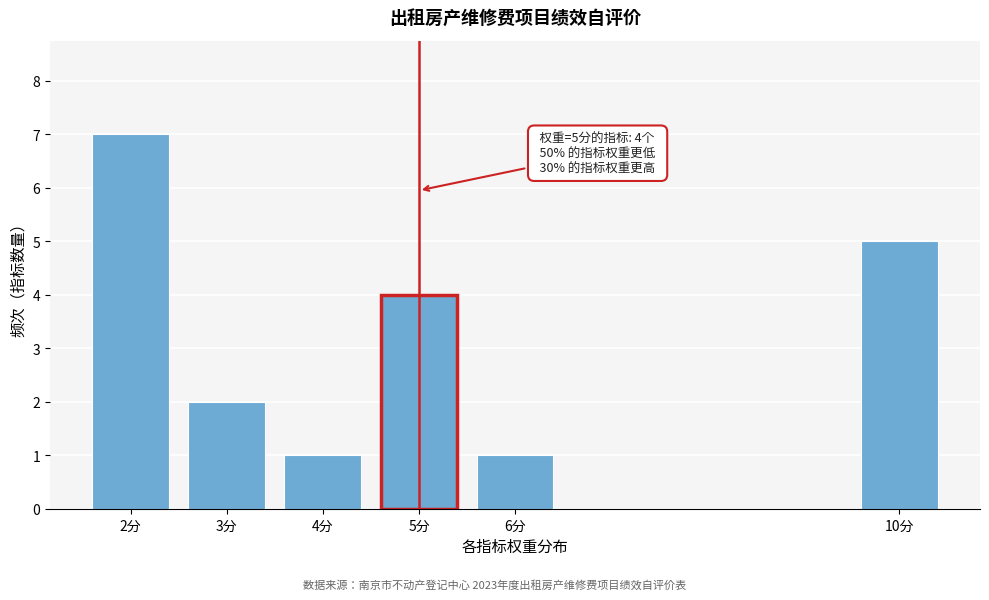

Reading right to left, what are all the values shown in this chart?

5	1	4	1	2	7